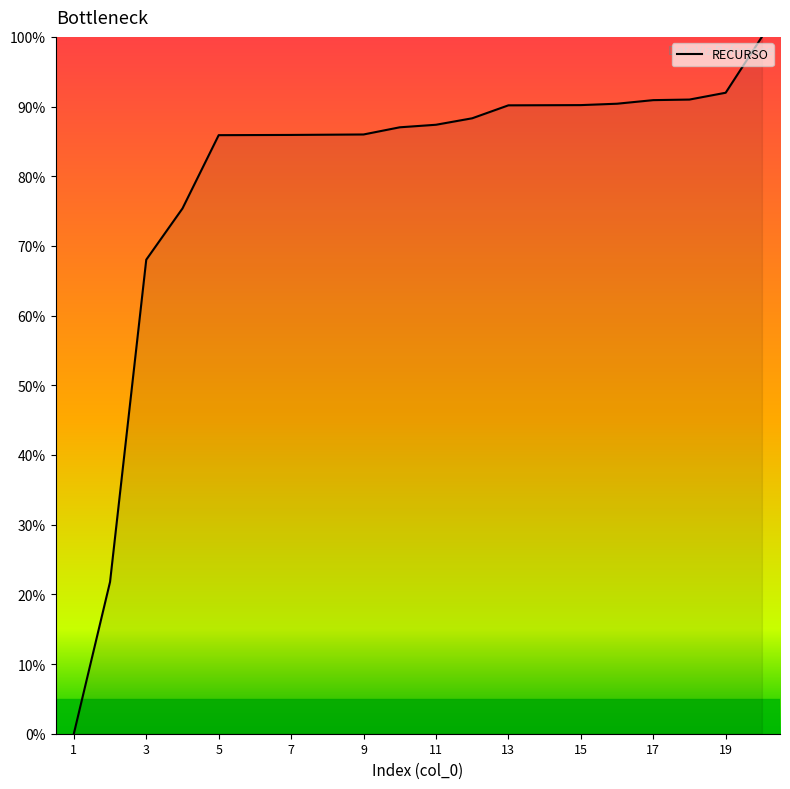

Is this an area chart (filled region under the line)?

No